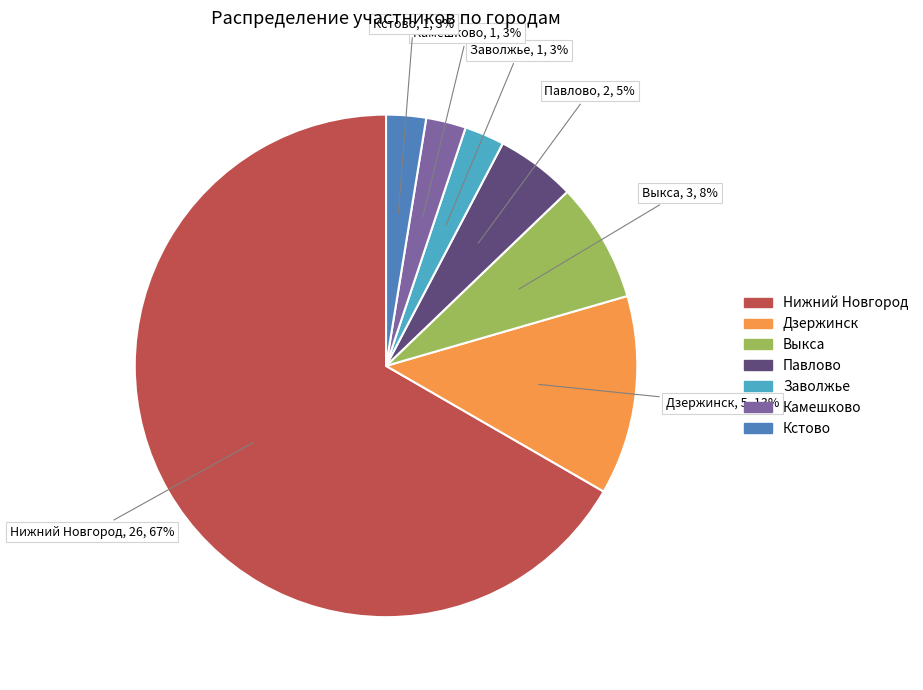

To the nearest percent, what percentage of the pie is Павлово?

5%